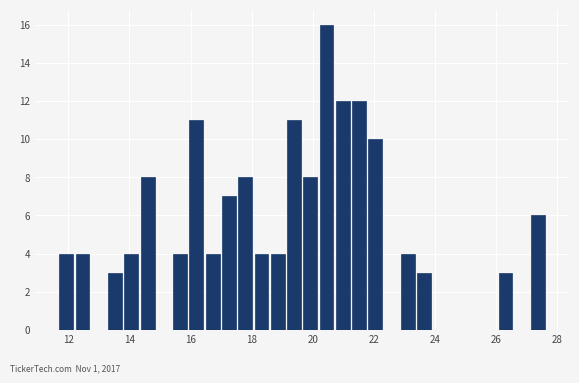

Around what value on the x-axis is the tallest bar? Give the approximate position of its centre, as read against the axis.

20.4